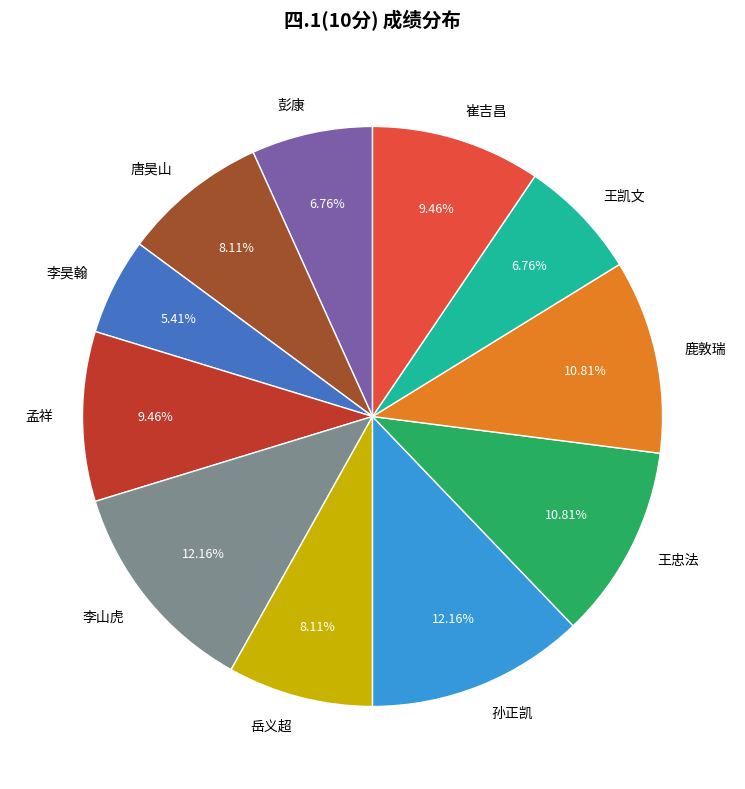

Which slice is the smallest?

李昊翰